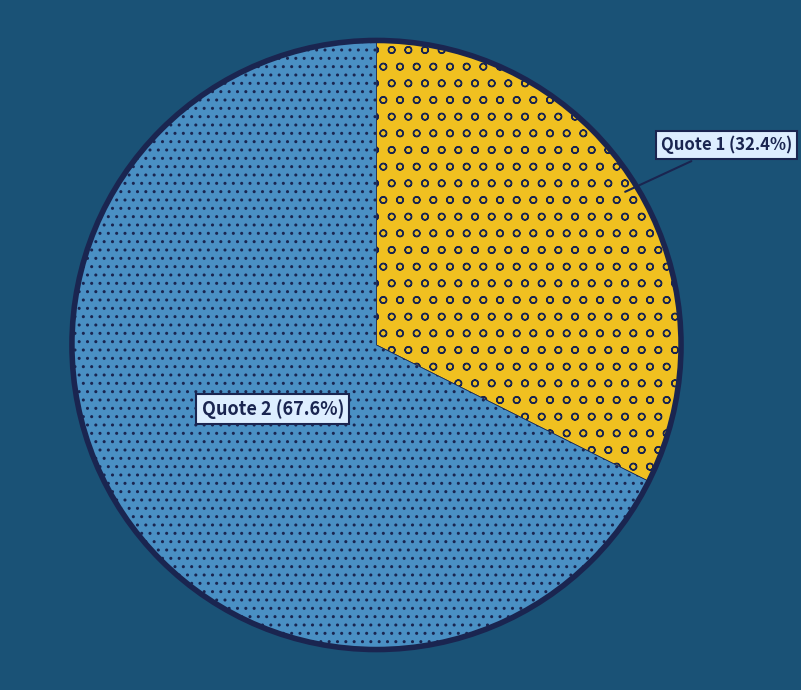

Is there any slice that represents more than half of the pie?

Yes